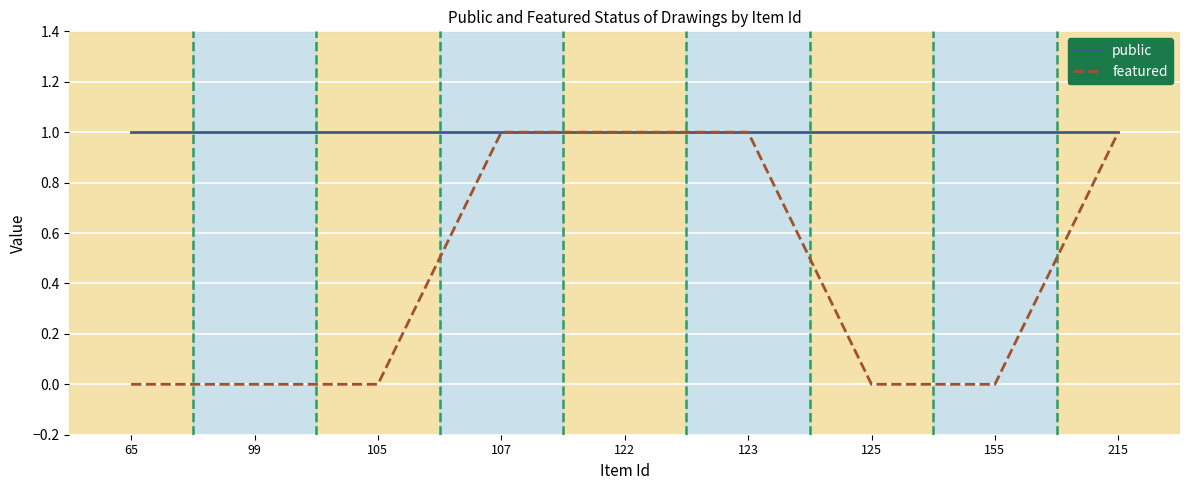

What is the maximum value shown in the chart?

1